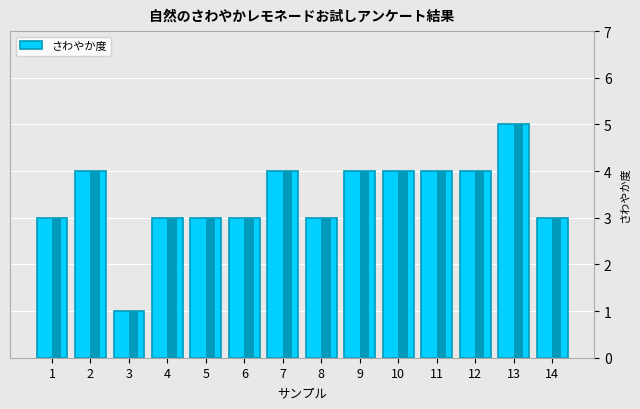

The chart shows a value of 5 at 13. True or false?

True